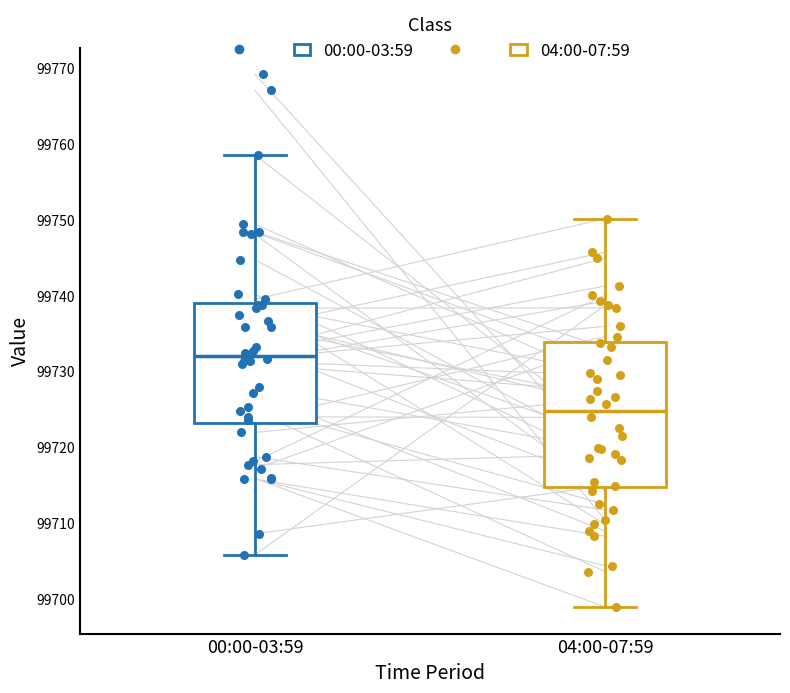

Which box has the lowest median line?

04:00-07:59